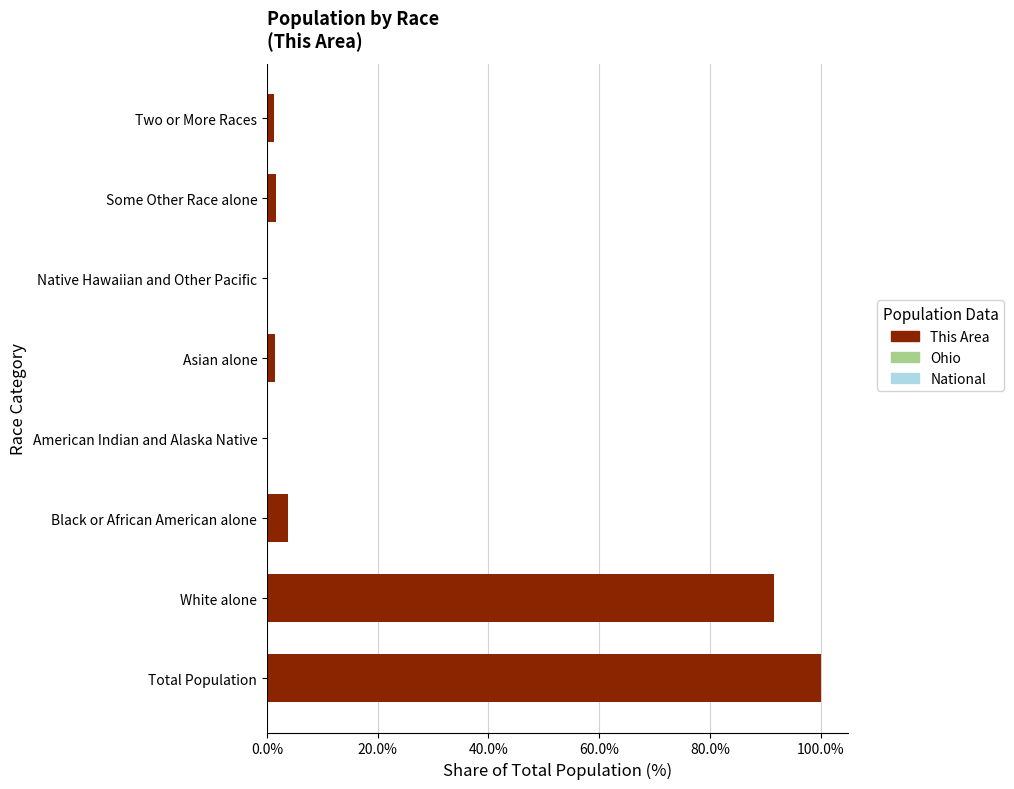

Approximately how many times larger is the value at Total Population compared to White alone?

1.1